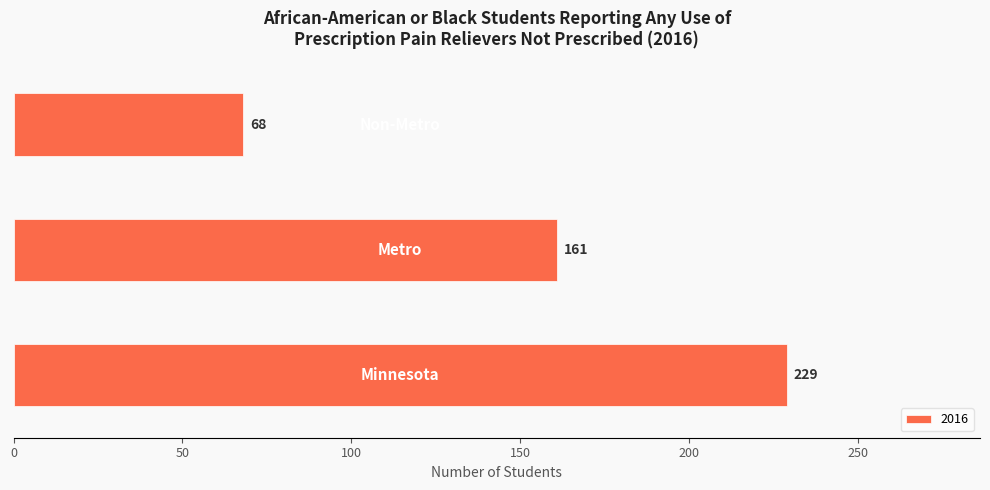

What is the smallest value displayed?

68